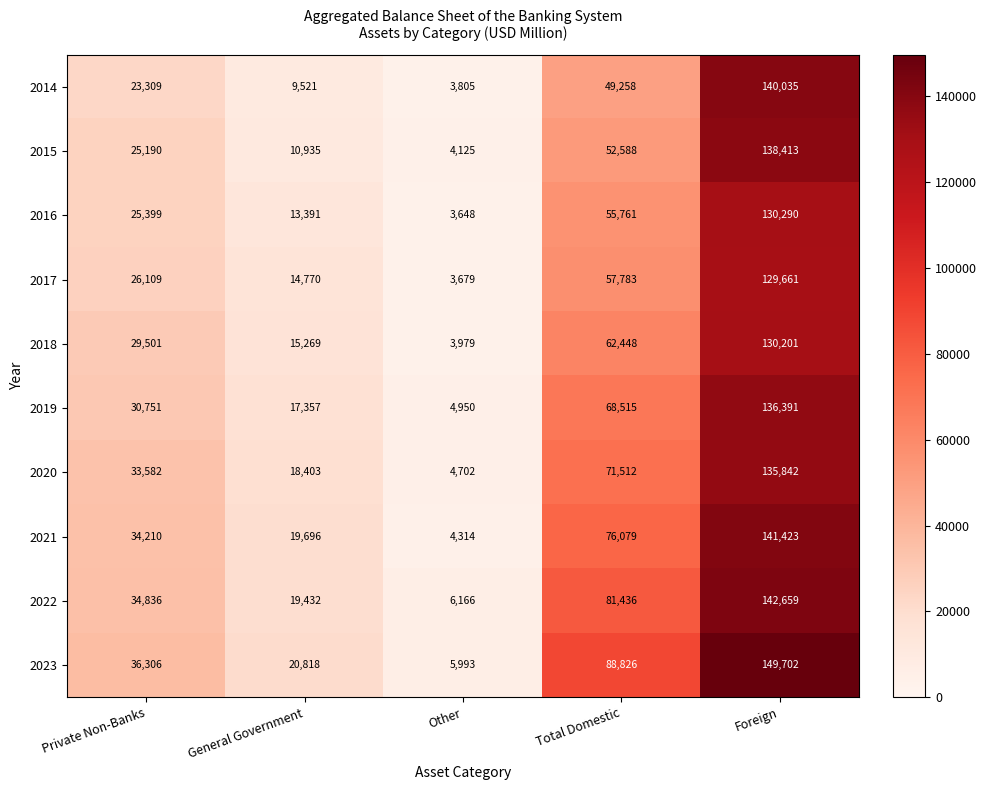

At which label is 2022 closest to 74412?

Total Domestic